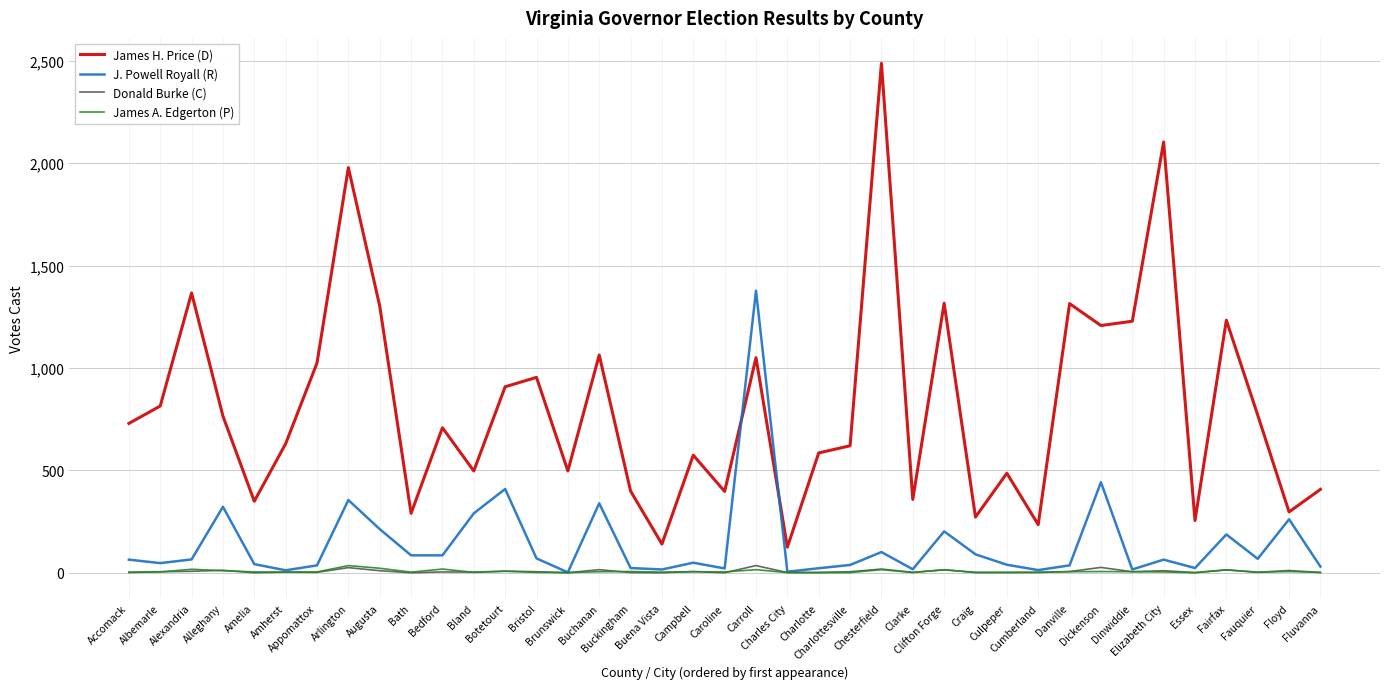

How many values in the J. Powell Royall (R) series are below 64?

19